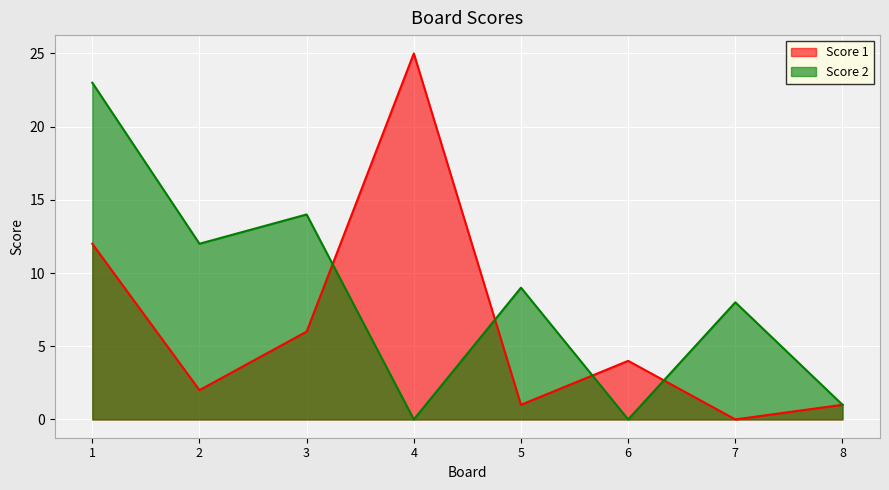

True or false: Score 2 has more than 0 interior local peaks.

True